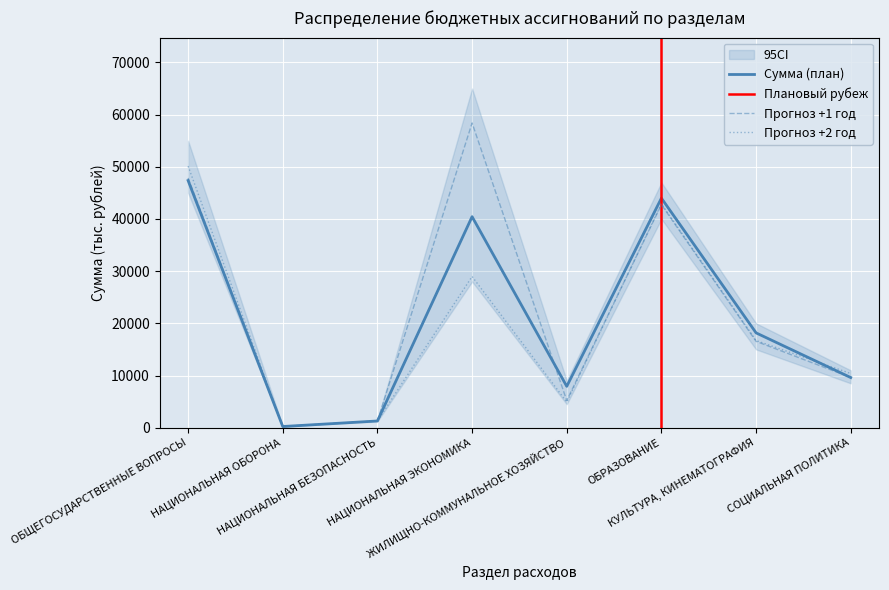

What is the maximum value for Сумма (план)?

47366.7